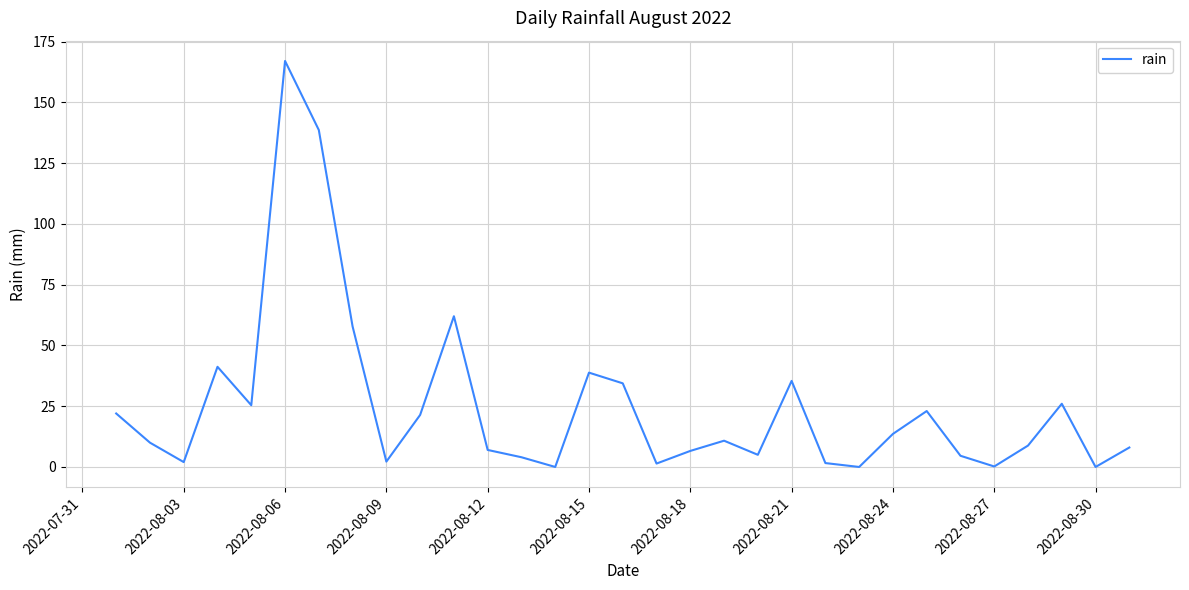

At which category does the chart reach its peak across all series?

2022-08-06